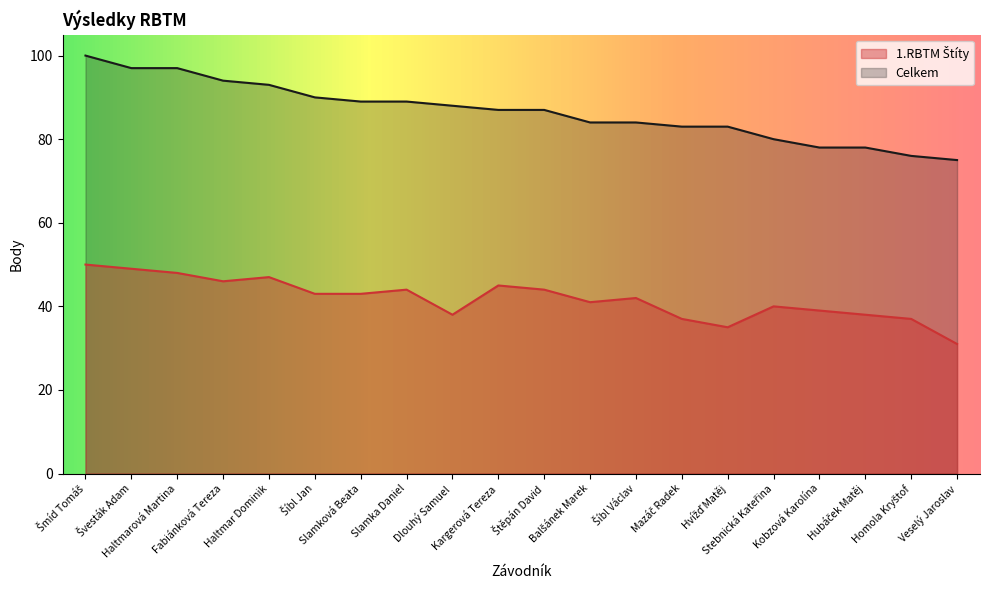

The Celkem series shows 87 at Kargerová Tereza. True or false?

True